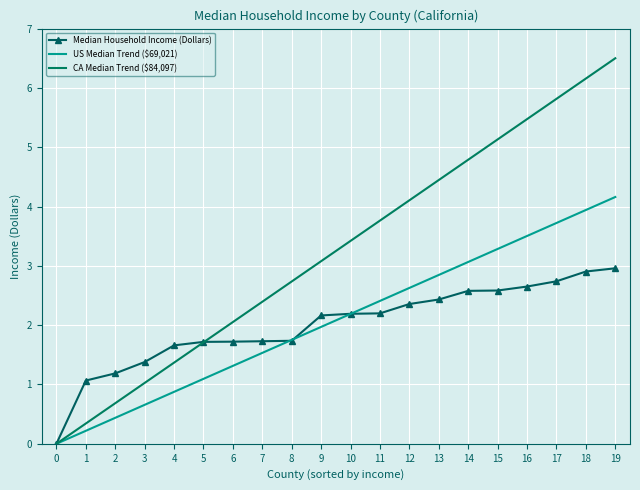

The CA Median Trend ($84,097) series shows 0.3 at 3. True or false?

False